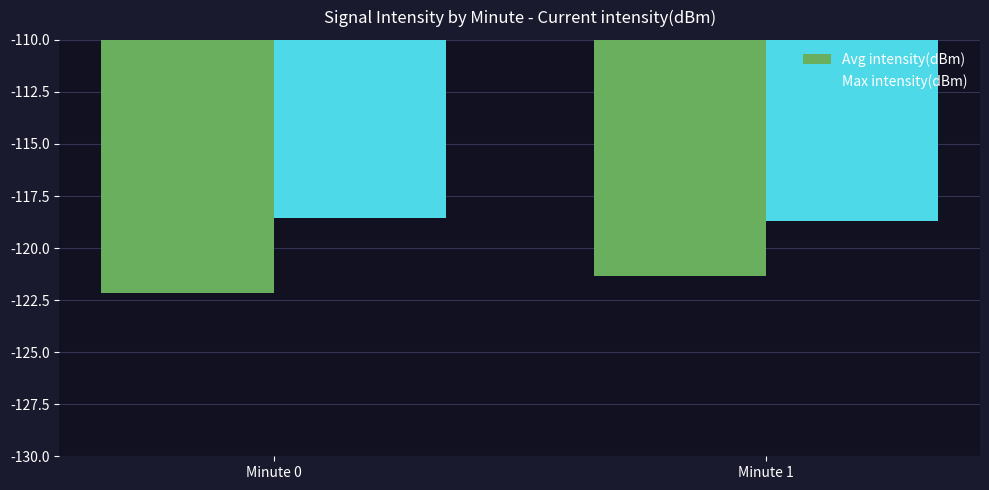

The Max intensity(dBm) series shows -204.1 at Minute 0. True or false?

False